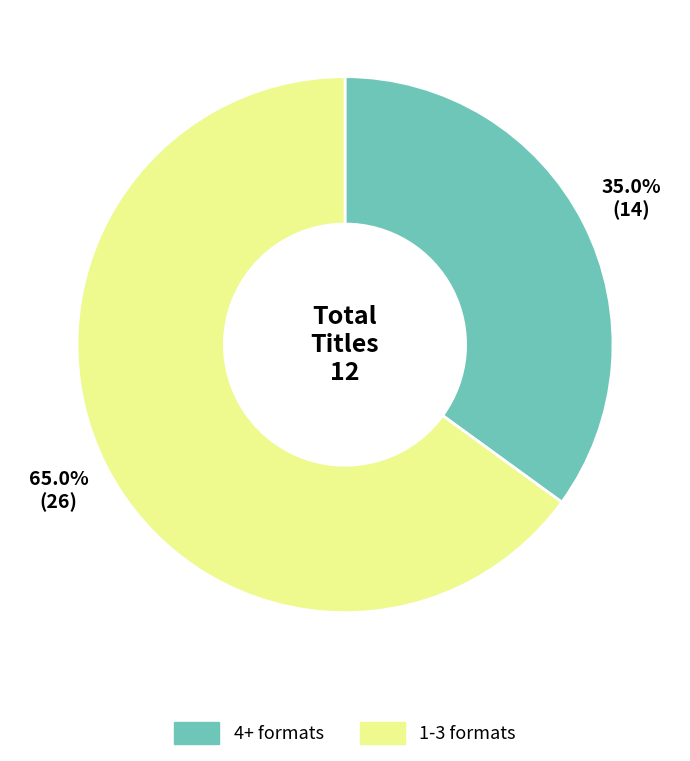

Does any single category account for the majority?

Yes